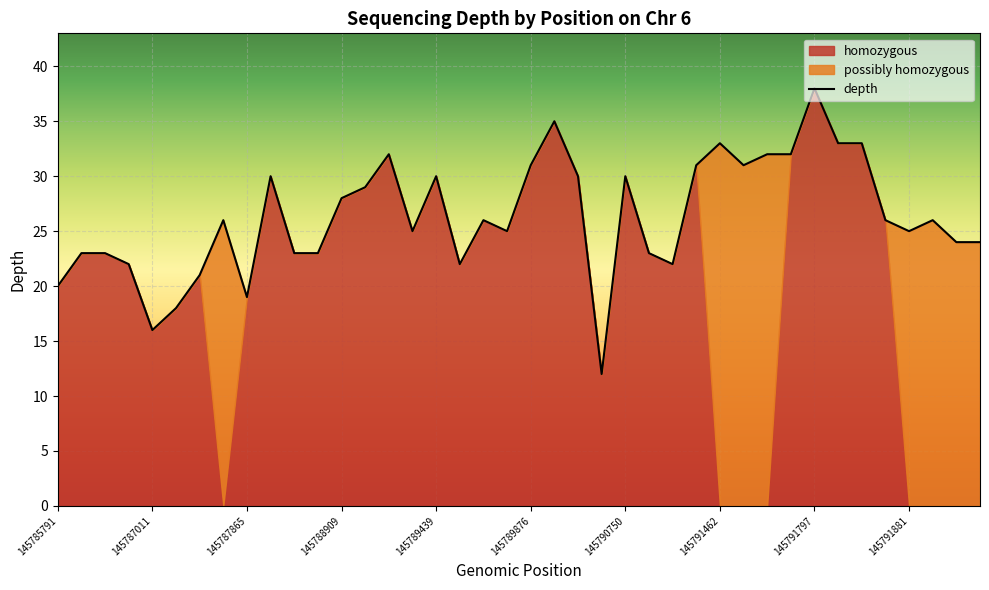

Is it true that depth equals 19 at 145787865?

True